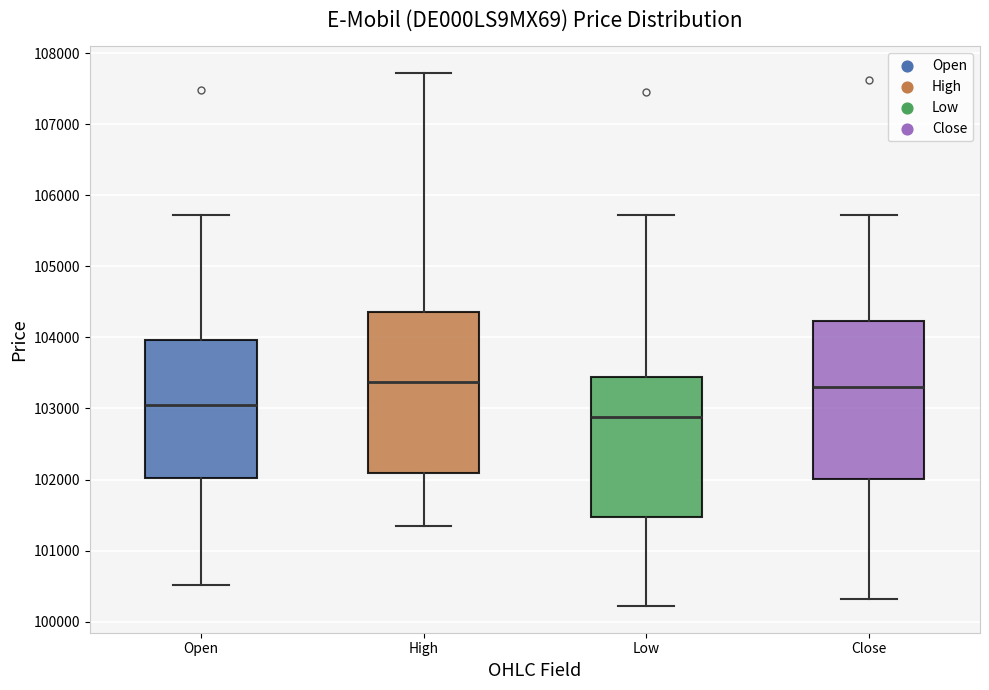

Reading left to right, read every box against the y-axis: the position of its median line, the range the box covers, and the ends of its whiskers. The values are not printed on the chart, so give them approximately, as read against the axis.

Open: median 103100, box 102000 to 104000, whiskers 100500 to 105700
High: median 103400, box 102100 to 104400, whiskers 101400 to 107700
Low: median 102900, box 101500 to 103400, whiskers 100200 to 105700
Close: median 103300, box 102000 to 104200, whiskers 100300 to 105700